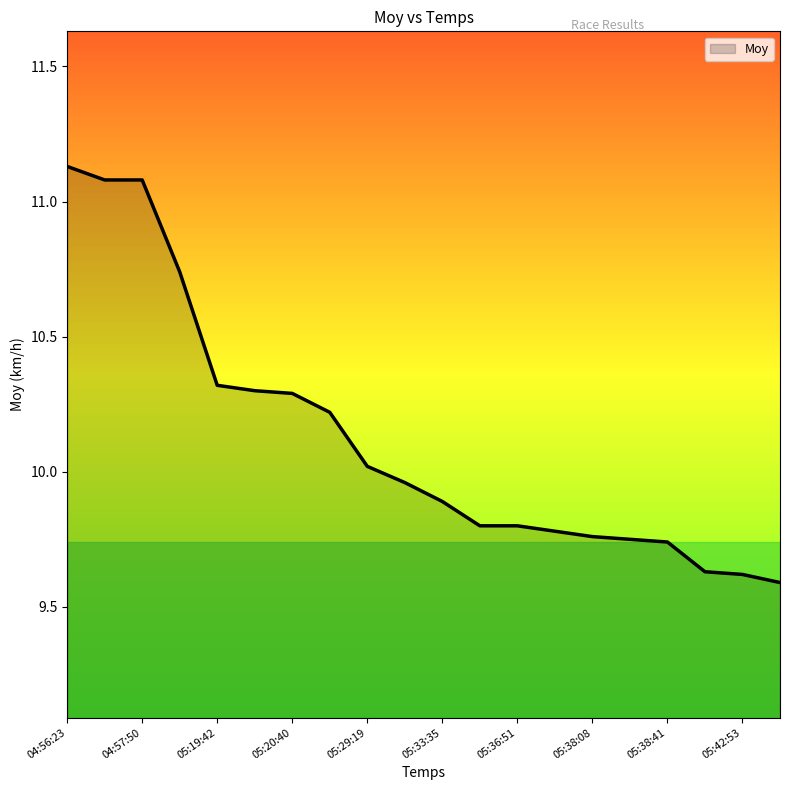

What is the difference between the maximum and minimum values?

1.5